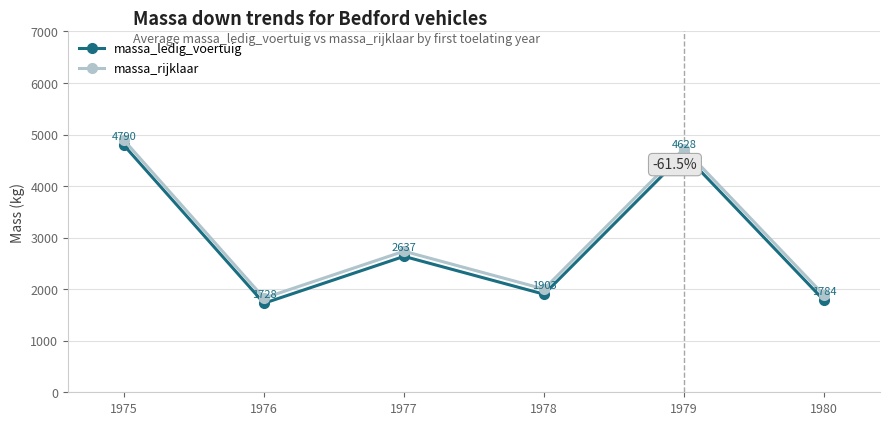

What is the difference between the maximum and second lowest values in the massa_rijklaar series?

3006.0